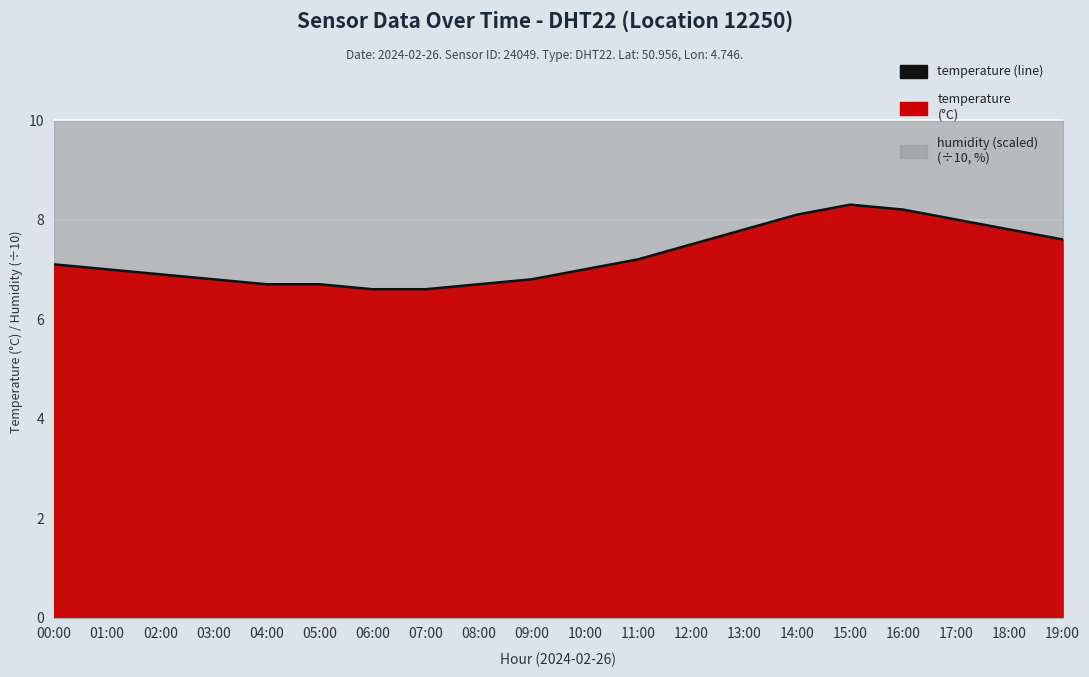

What is the difference between the maximum and minimum values?

1.7